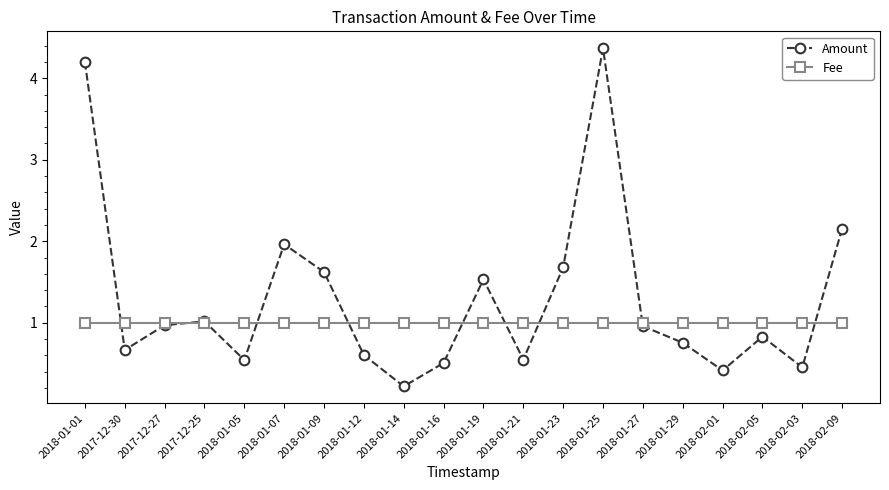

True or false: Amount and Fee intersect in this chart.

True